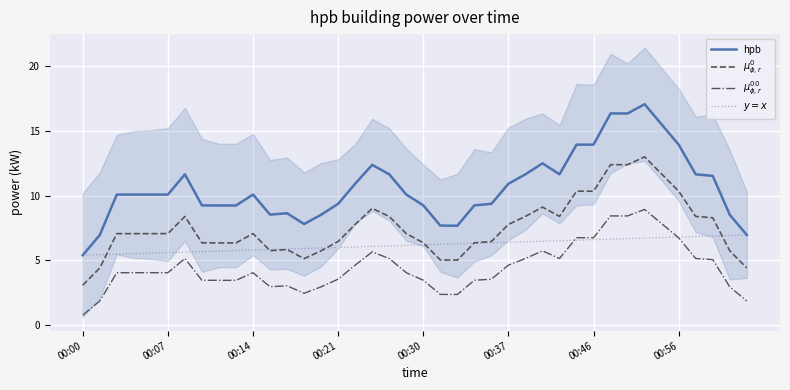

What are all the series names shown in the legend?

hpb, $\mu^0_{\phi,r}$, $\mu^{00}_{\phi,r}$, $y=x$